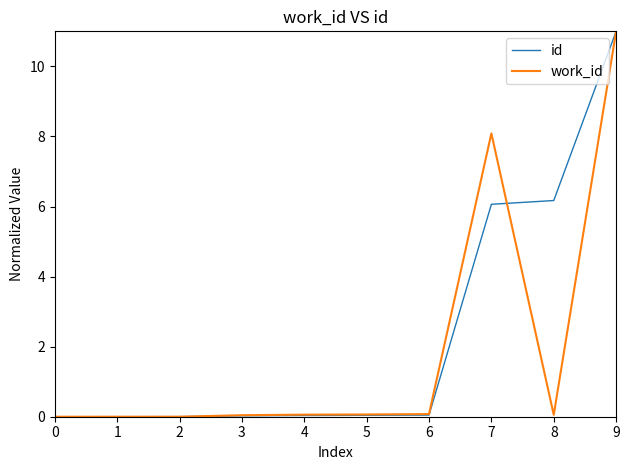

Which series has the largest total across all categories?

id